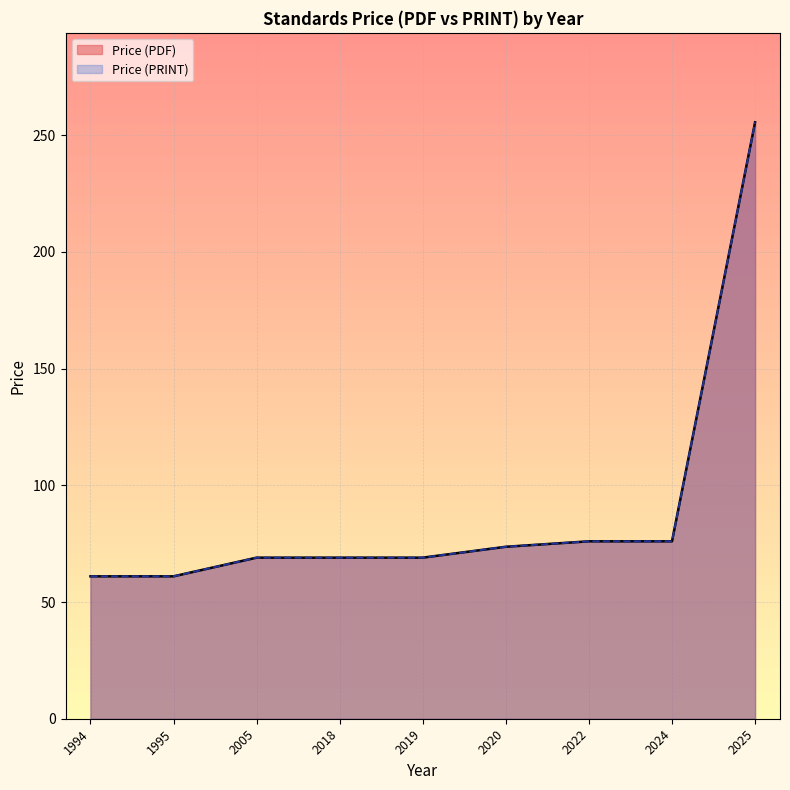

At which category is the sum across all series the highest?

2025